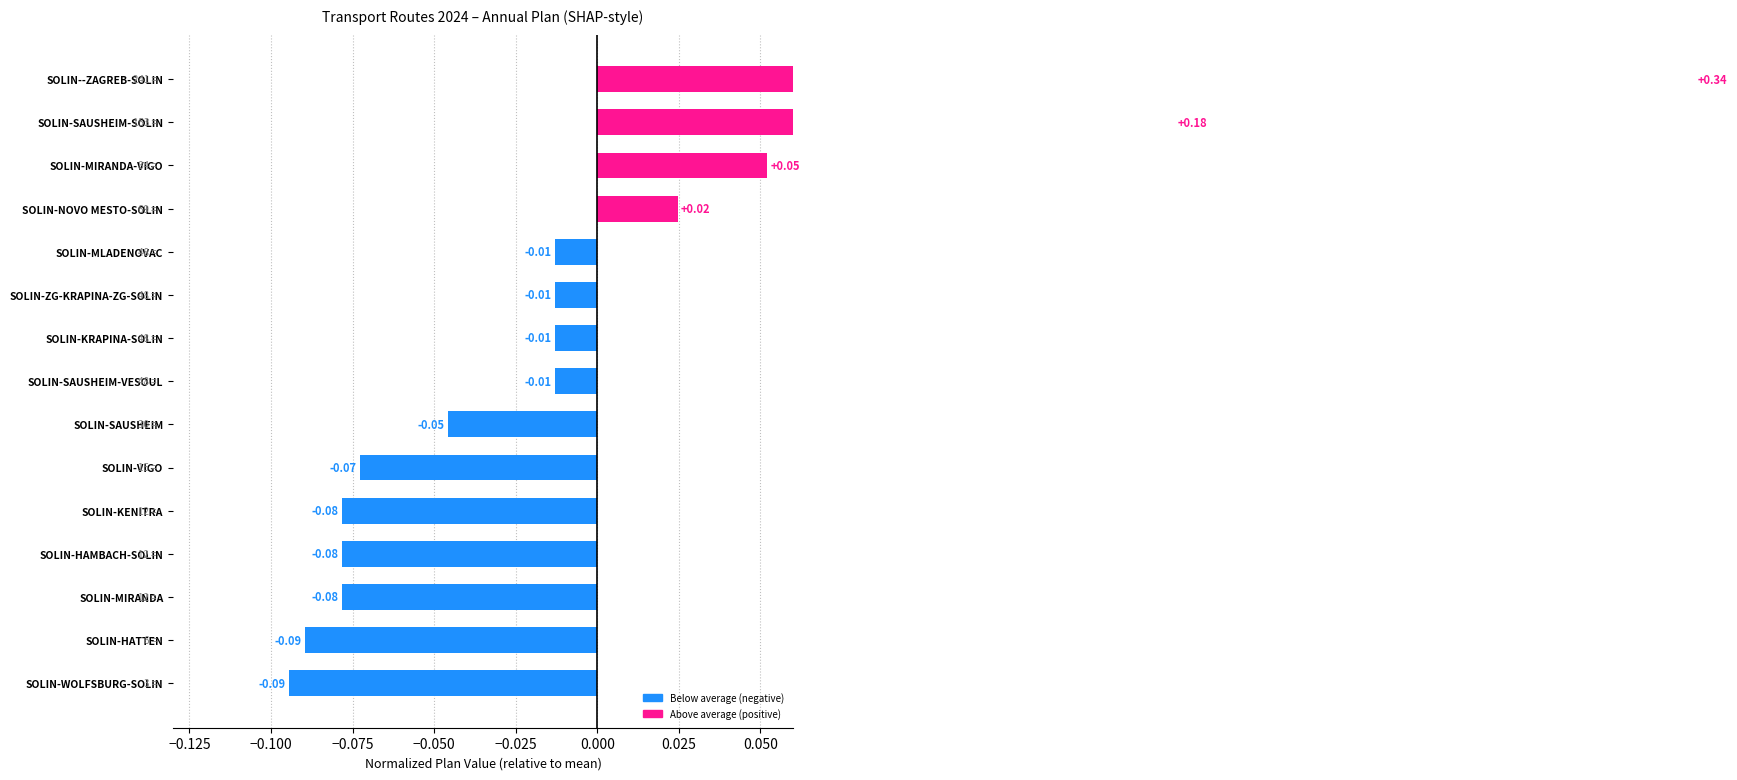

True or false: the data shows -0.1 at SOLIN-HATTEN.

False